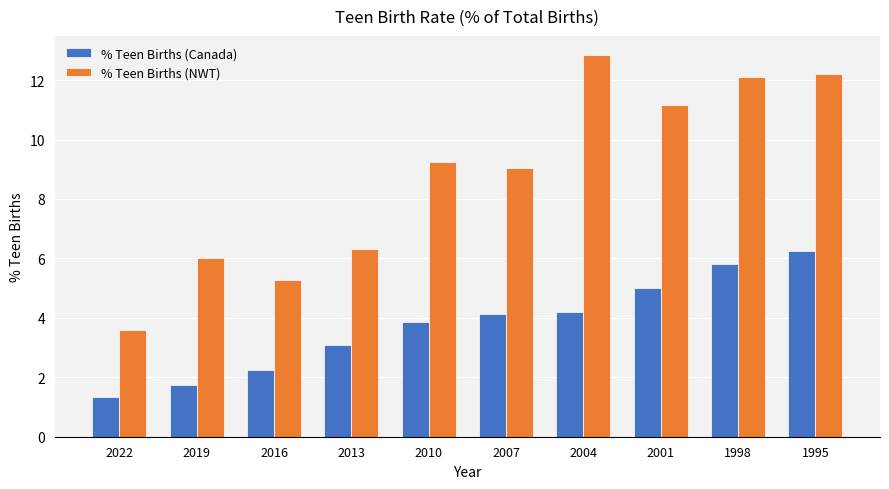

Which series has the largest total across all categories?

% Teen Births (NWT)